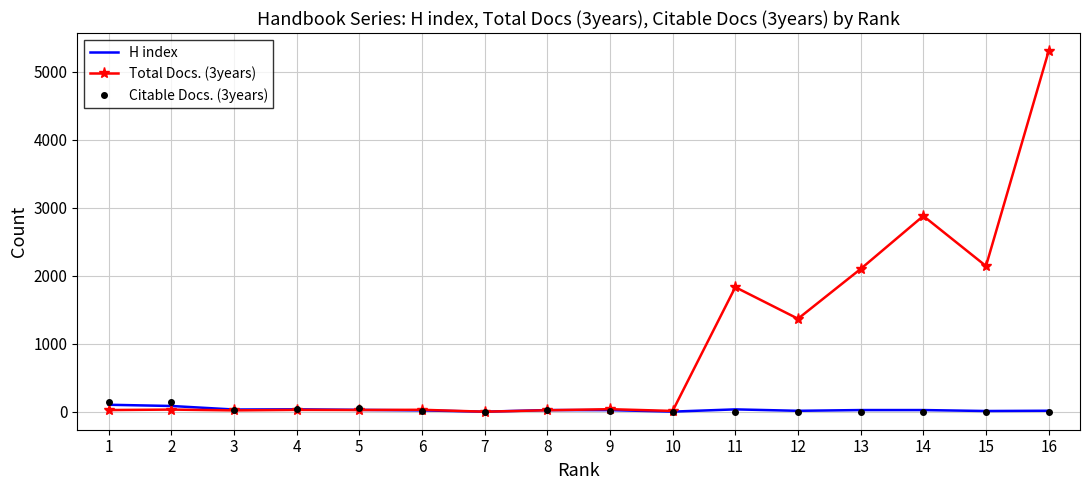

What is the maximum value shown in the chart?

5308